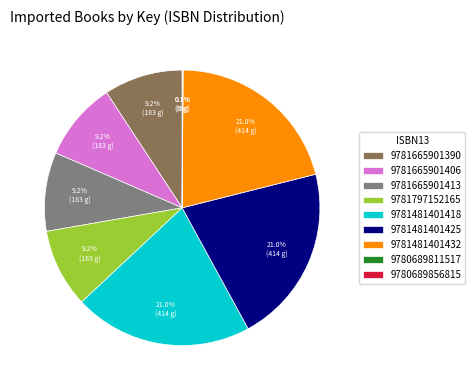

Is 9781665901406 the majority of the pie?

No